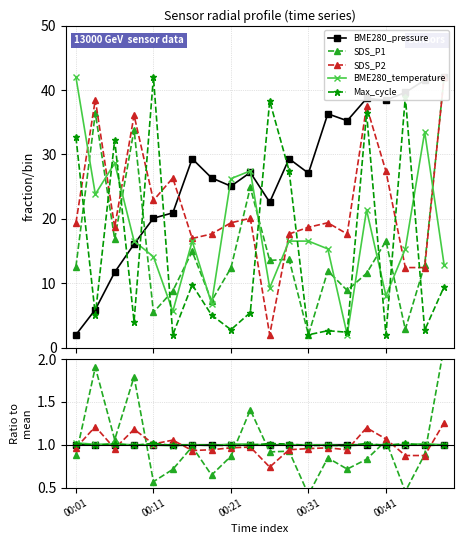

Is this an area chart (filled region under the line)?

No